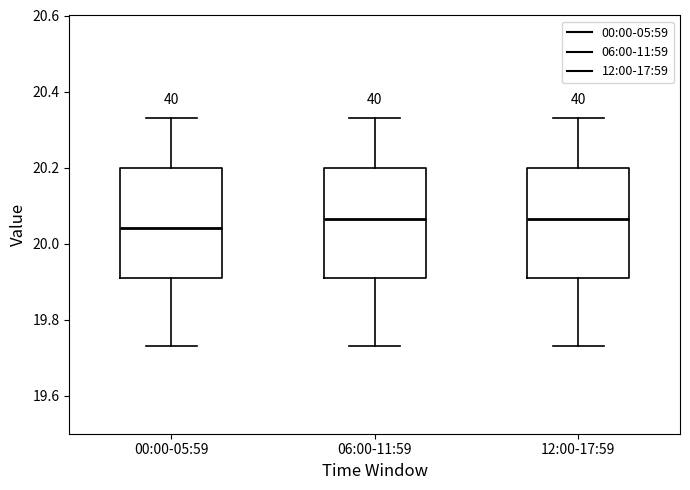

Reading left to right, transcribe this box plot: for each box, give where its median line is, the range the box spans, and where its two whiskers end, as read against the y-axis. The values are not printed on the chart, so give them approximately, as read against the axis.

00:00-05:59: median 20.04, box 19.92 to 20.20, whiskers 19.74 to 20.34
06:00-11:59: median 20.06, box 19.92 to 20.20, whiskers 19.74 to 20.34
12:00-17:59: median 20.06, box 19.92 to 20.20, whiskers 19.74 to 20.34